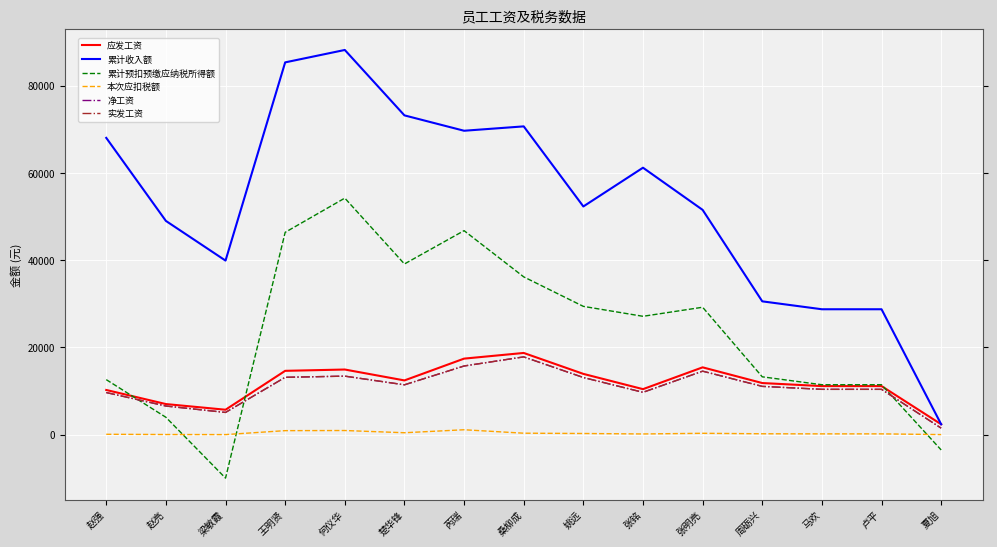

True or false: 累计收入额 and 净工资 intersect in this chart.

False